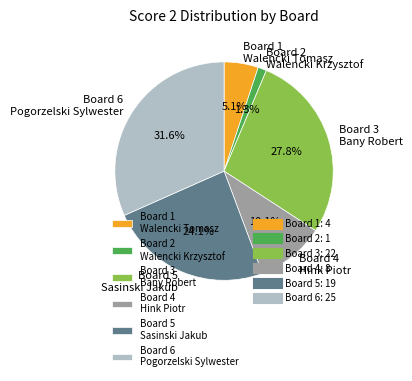

Is Board 2 Walencki Krzysztof the majority of the pie?

No